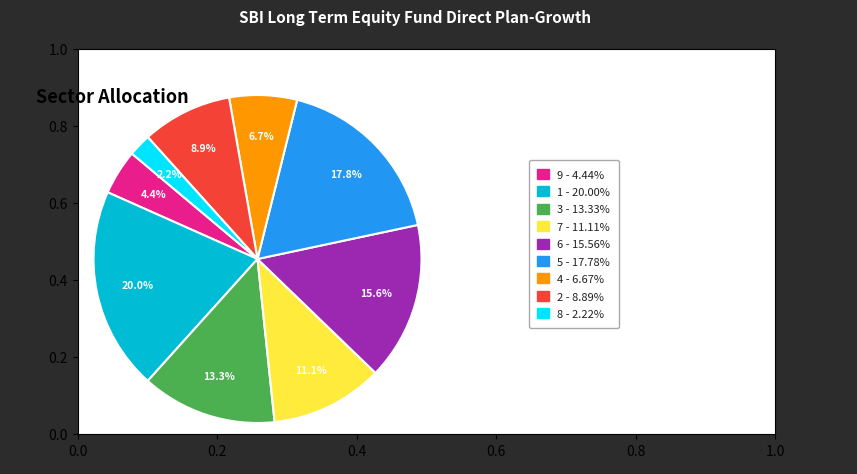

Does any single category account for the majority?

No